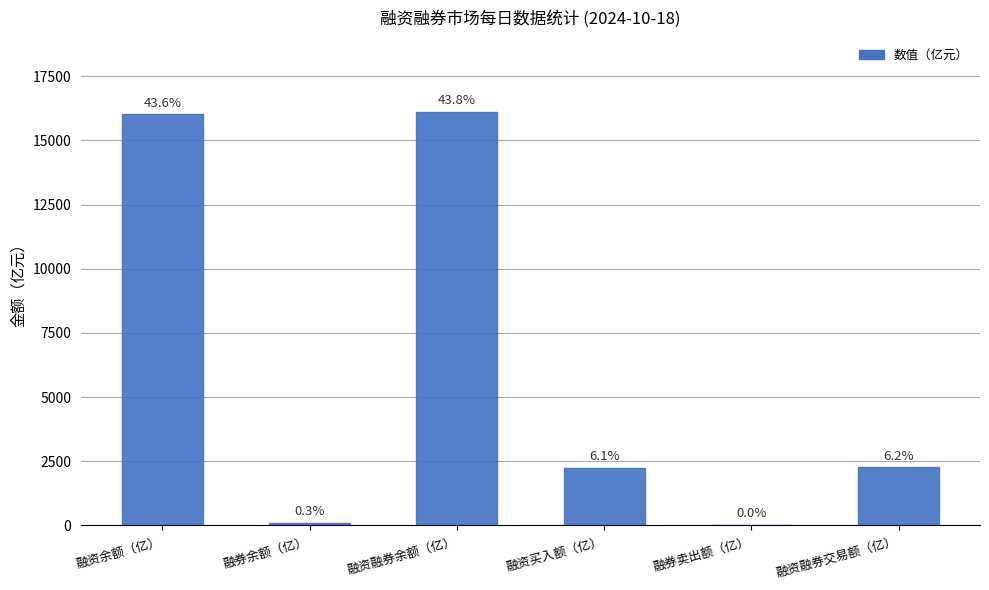

Are the bars horizontal?

No